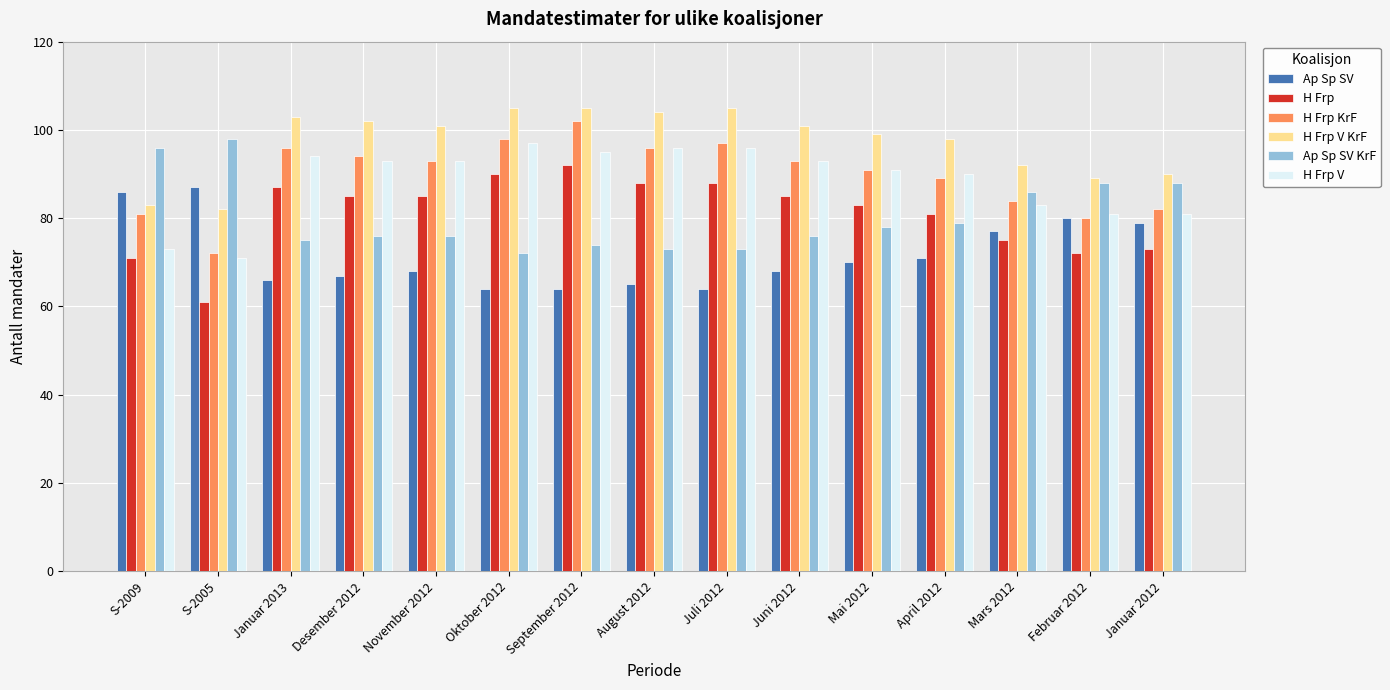

What is the difference between the H Frp values at Desember 2012 and Mai 2012?

2